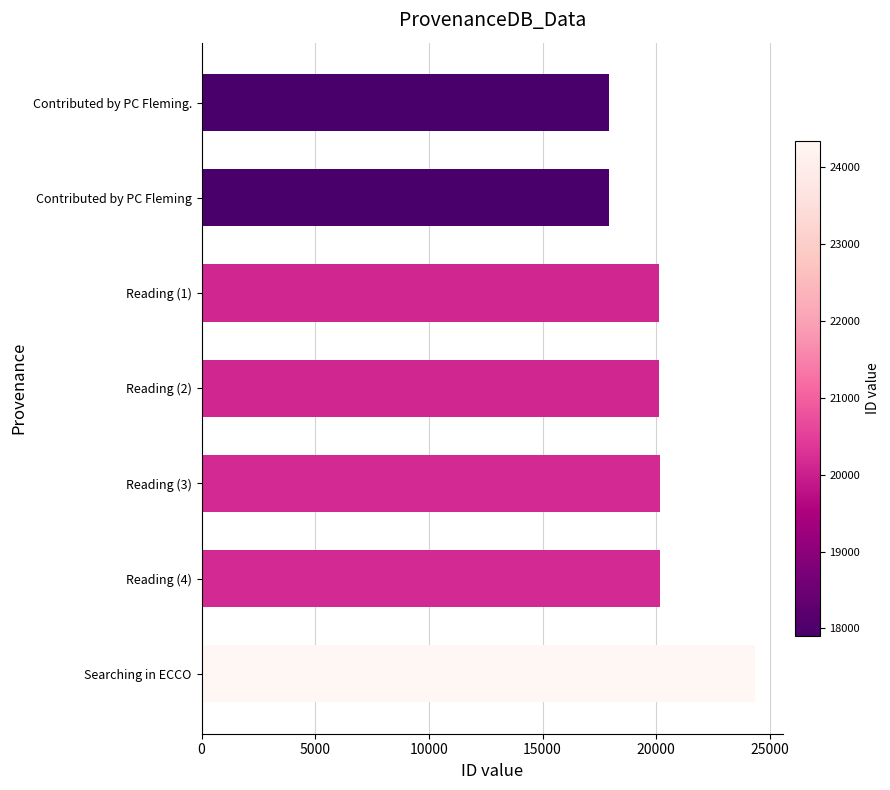

Does the chart contain any negative values?

No